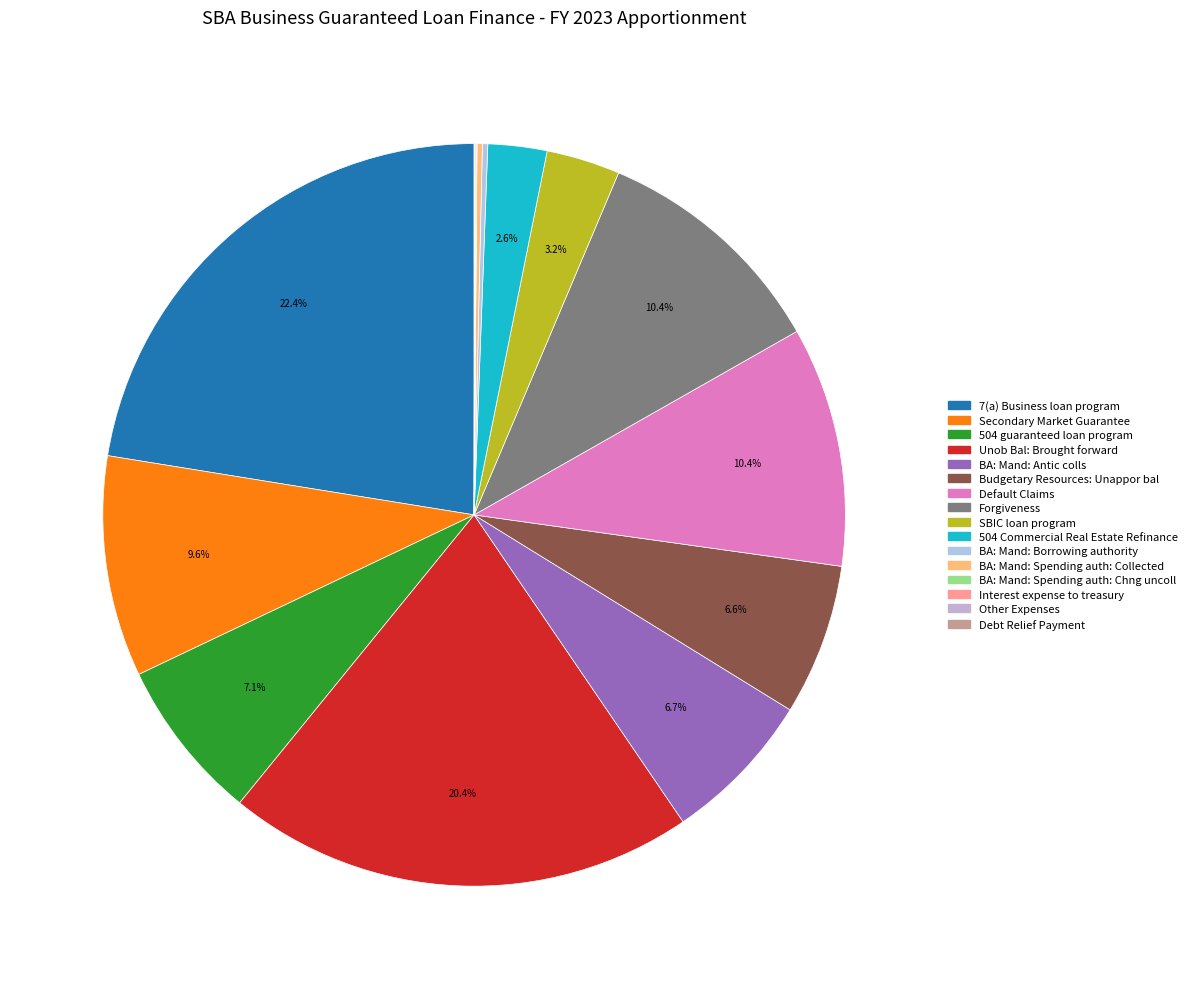

To the nearest percent, what percentage of the pie is 504 Commercial Real Estate Refinance?

3%